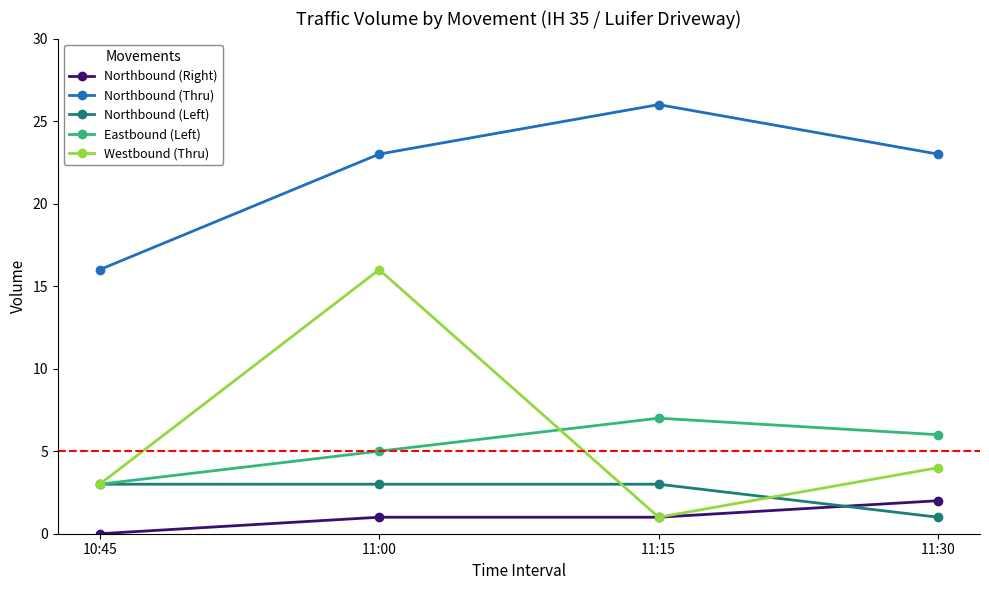

What is the total value across all series at 11:15?

38